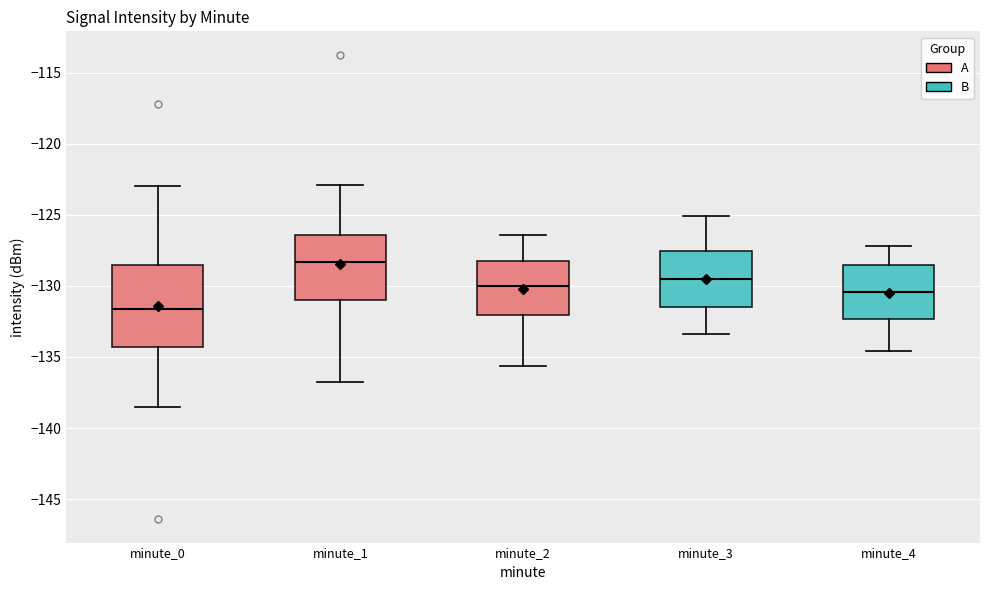

Reading left to right, read every box against the y-axis: the position of its median line, the range the box covers, and the ends of its whiskers. The values are not printed on the chart, so give them approximately, as read against the axis.

minute_0: median -131.5, box -134.5 to -128.5, whiskers -138.5 to -123.0
minute_1: median -128.5, box -131.0 to -126.5, whiskers -137.0 to -123.0
minute_2: median -130.0, box -132.0 to -128.0, whiskers -135.5 to -126.5
minute_3: median -129.5, box -131.5 to -127.5, whiskers -133.5 to -125.0
minute_4: median -130.5, box -132.5 to -128.5, whiskers -134.5 to -127.0